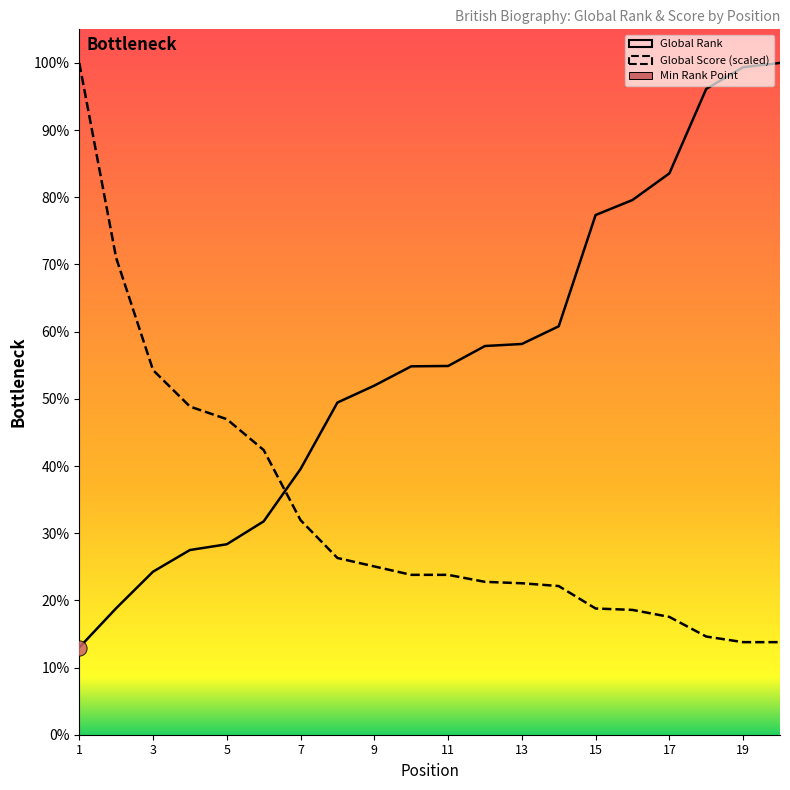

Which series reaches the maximum Y coordinate?

Global Rank